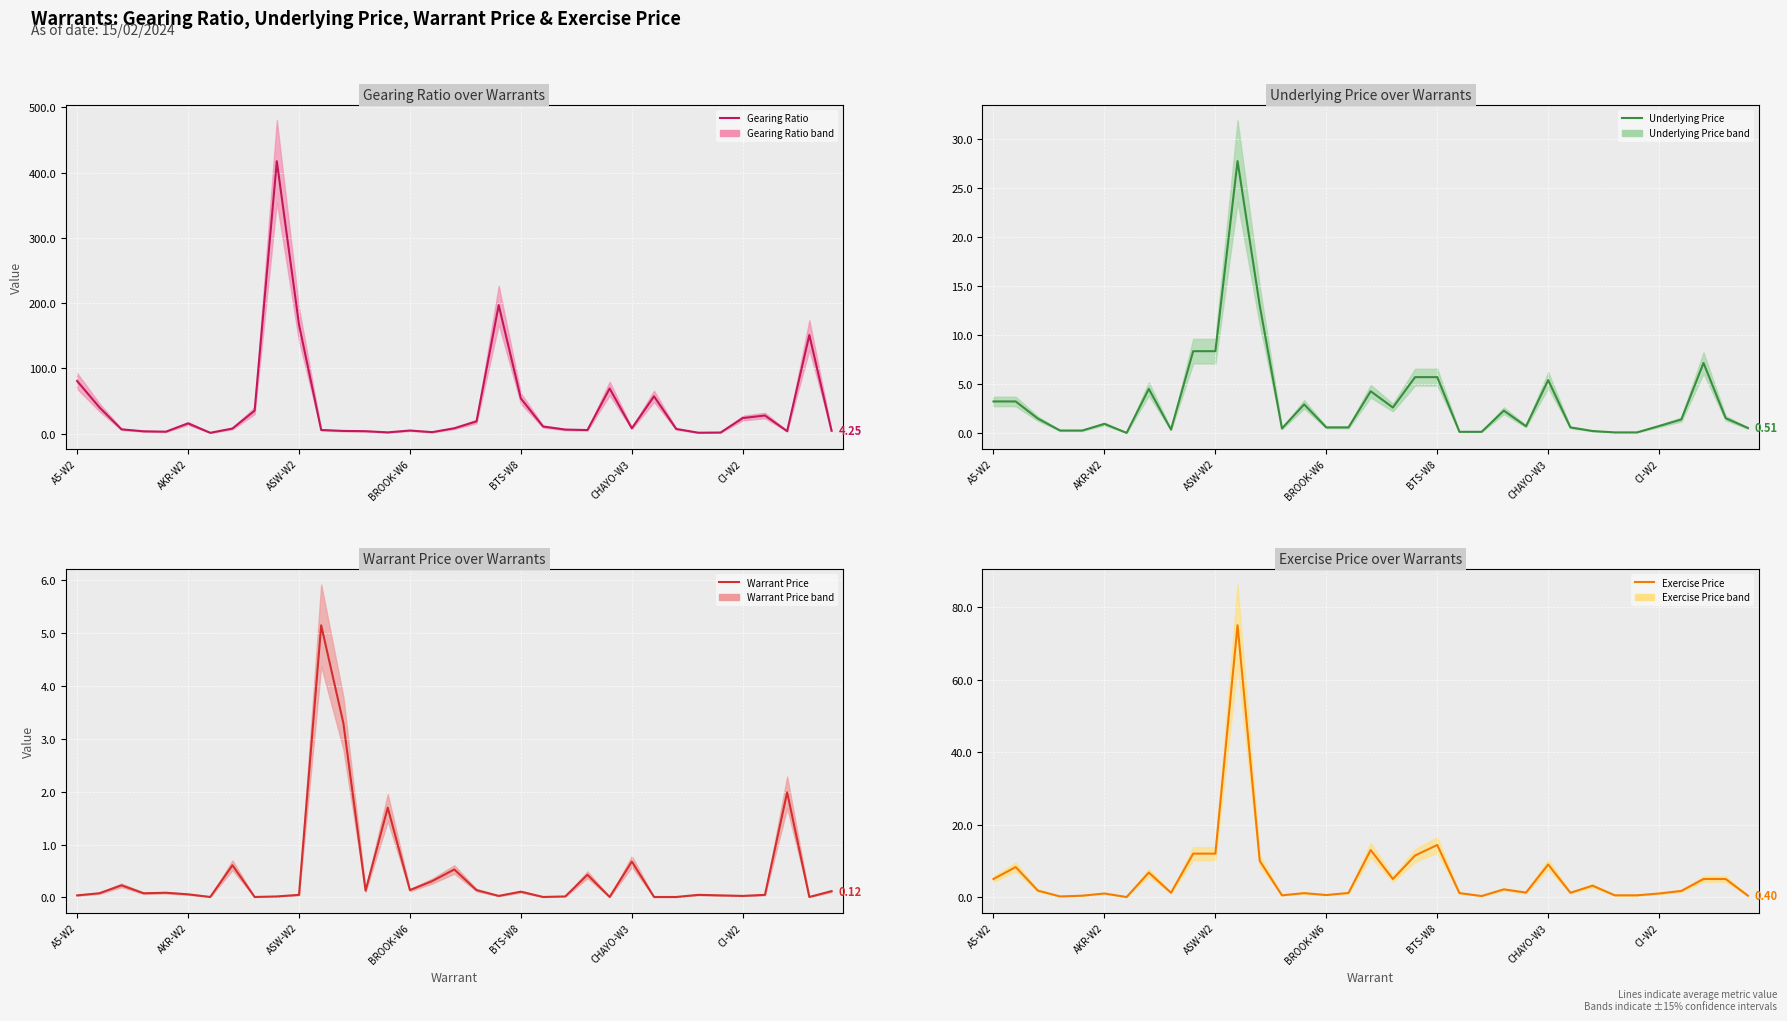

True or false: Underlying Price has a value of 0.2 at 22.

False